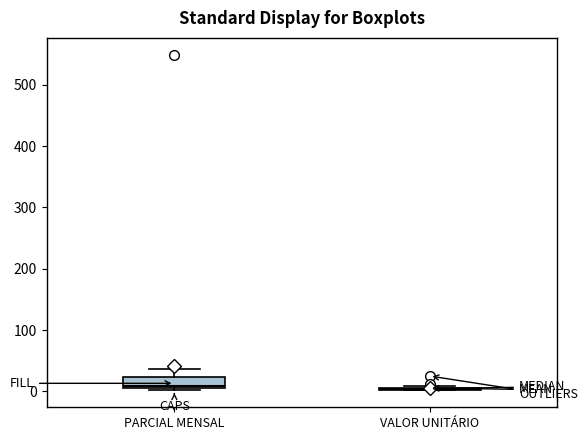

Reading left to right, read every box against the y-axis: the position of its median line, the range the box covers, and the ends of its whiskers. The values are not printed on the chart, so give them approximately, as read against the axis.

PARCIAL MENSAL: median 10 (just above the box's lower edge), box 10 to 20, whiskers 0 to 40
VALOR UNITÁRIO: box collapsed to a line at 0, whiskers 0 to 10